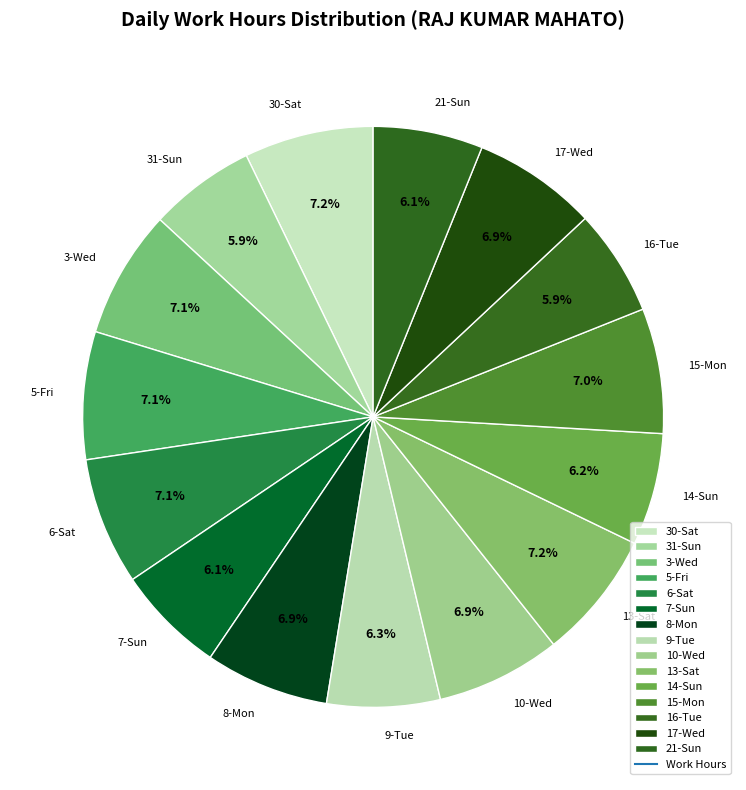

To the nearest percent, what portion does 8-Mon represent?

7%